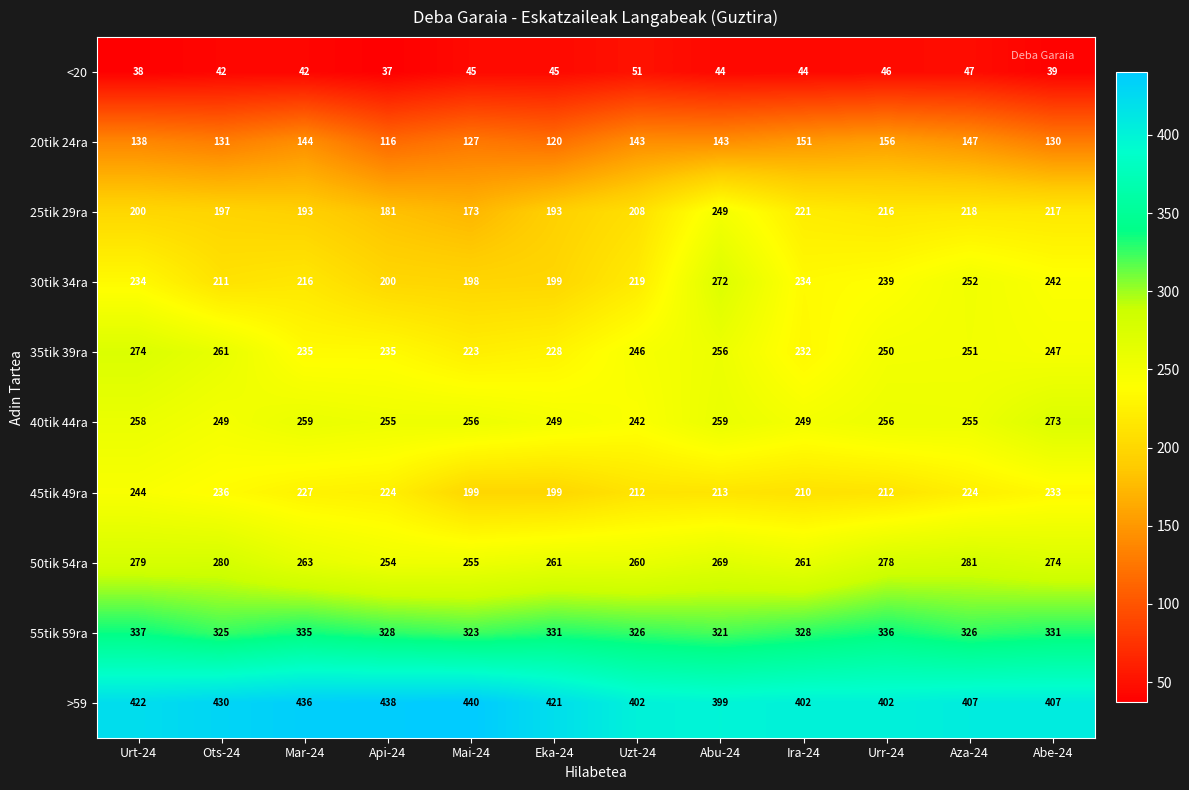

How many series are shown in this chart?

10